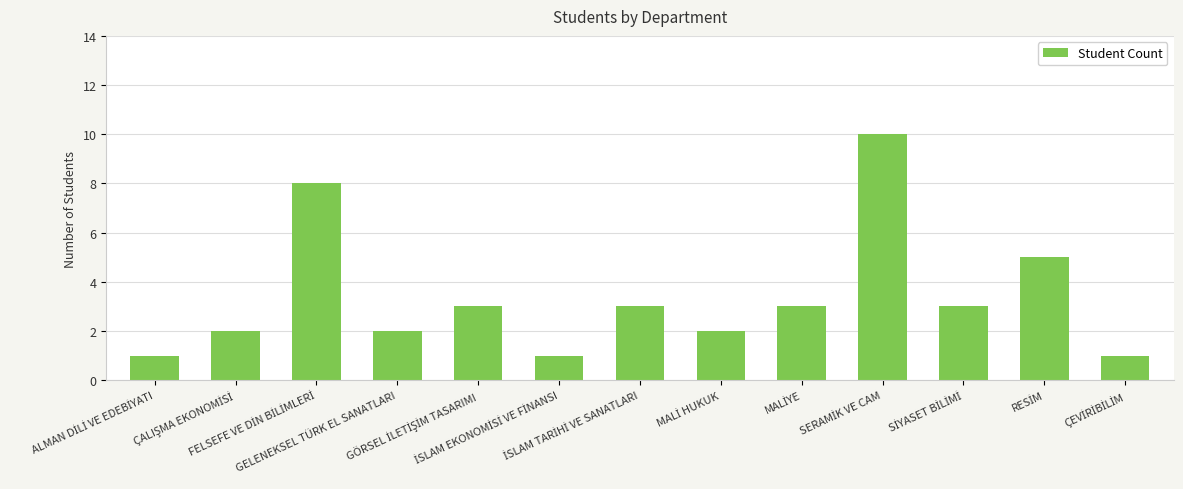

What is the smallest value displayed?

1